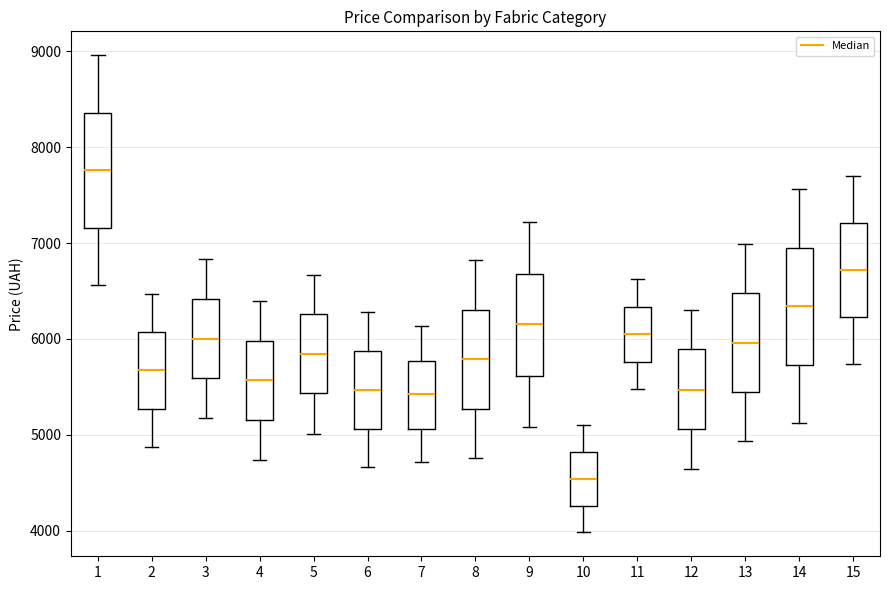

Which box has the lowest median line?

10